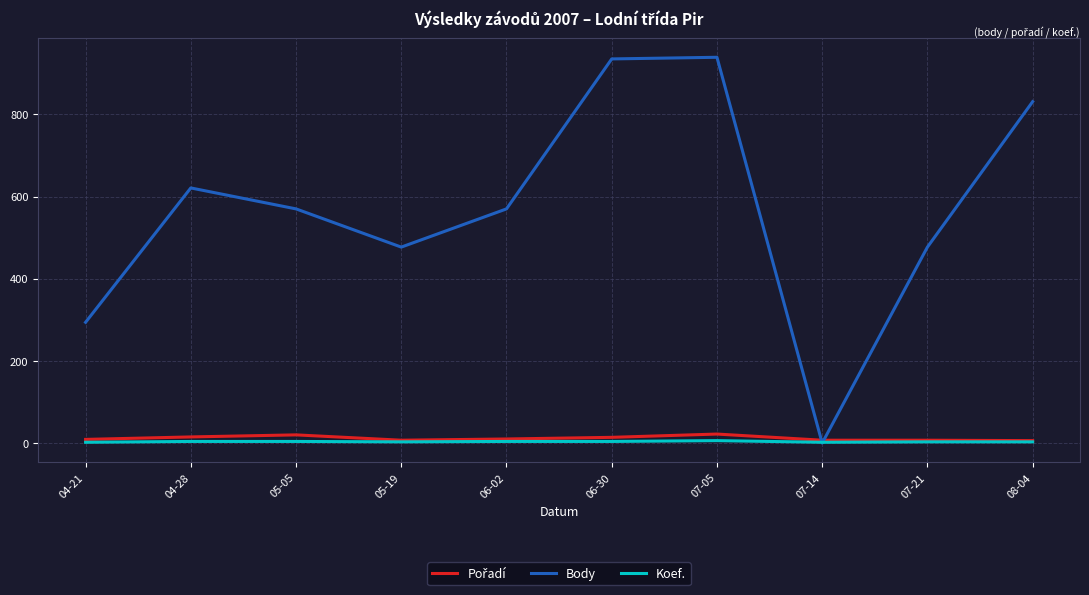

At which label does Body reach its minimum?

07-14